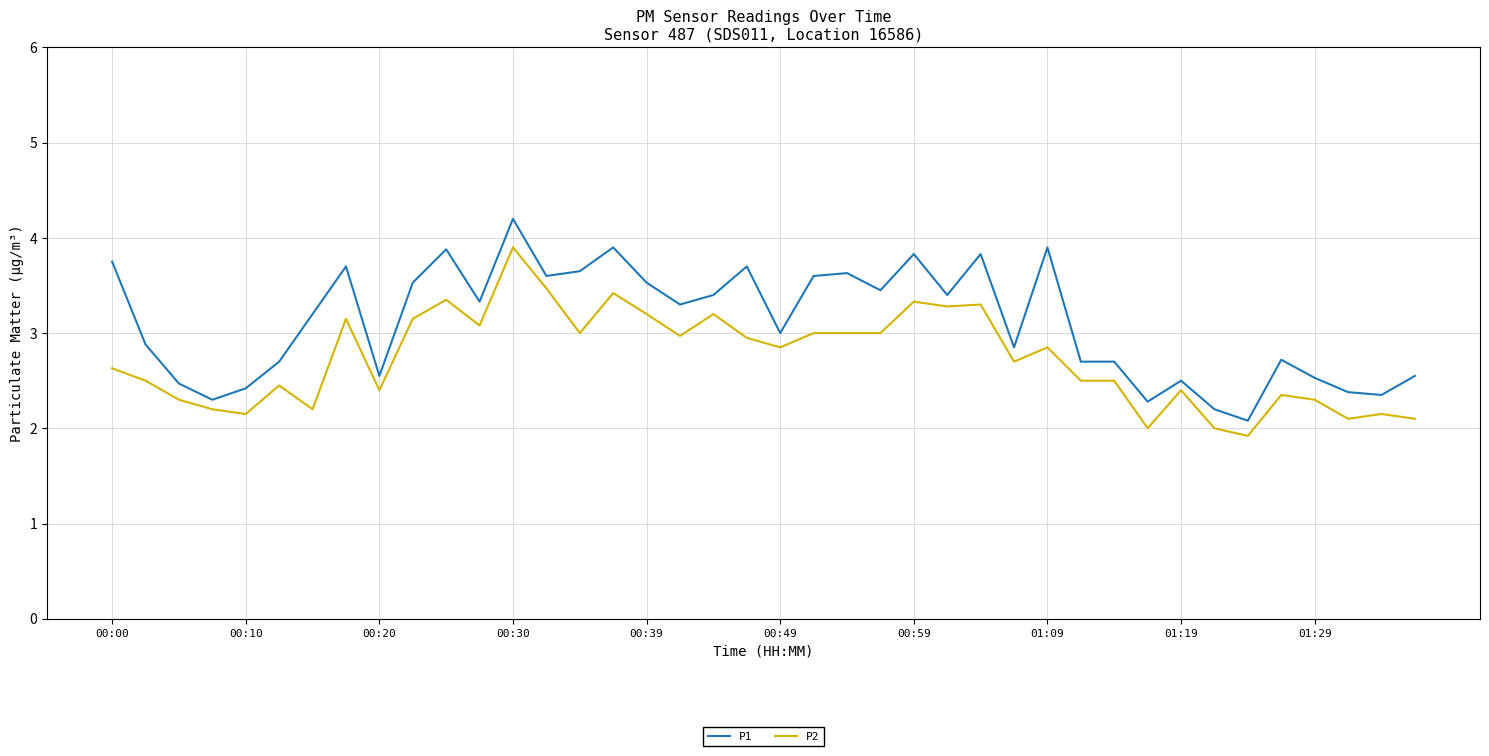

Rank the series by their average value, from highest to lowest.

P1, P2